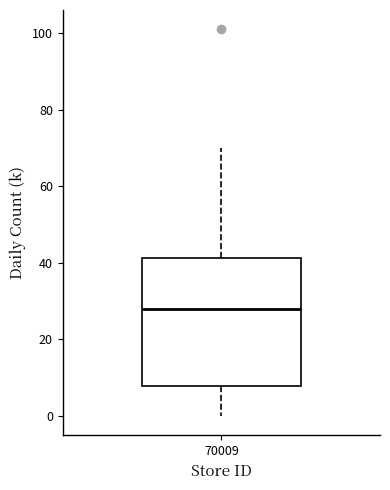

Transcribe this box plot: give where the median line is, the range the box spans, and where the two whiskers end, as read against the y-axis. The values are not printed on the chart, so give them approximately, as read against the axis.

median 28, box 8 to 42, whiskers 0 to 70